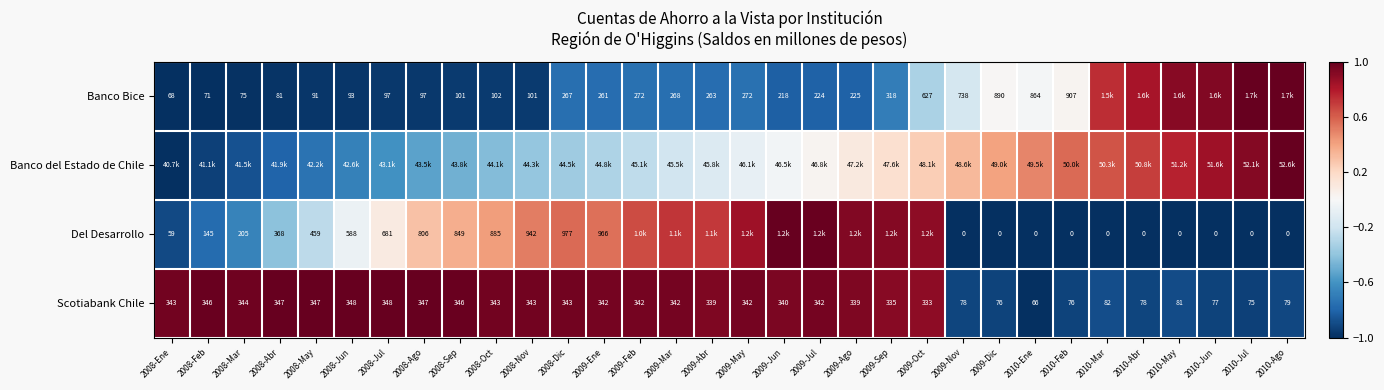

Is the value of Banco Bice at 2008-Ene greater than the value of Del Desarrollo at 2010-Feb?

Yes